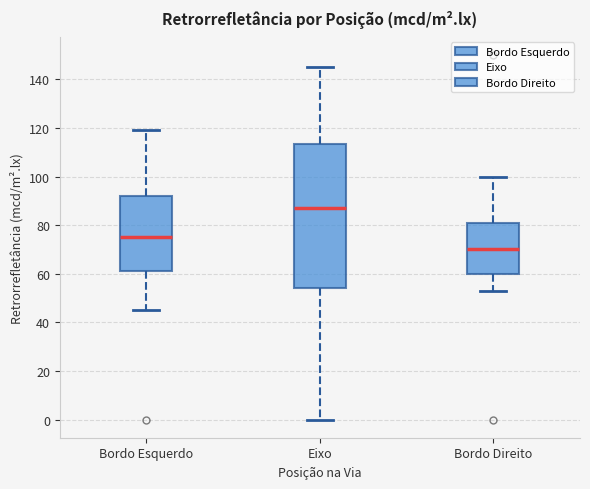

Which box has the lowest median line?

Bordo Direito